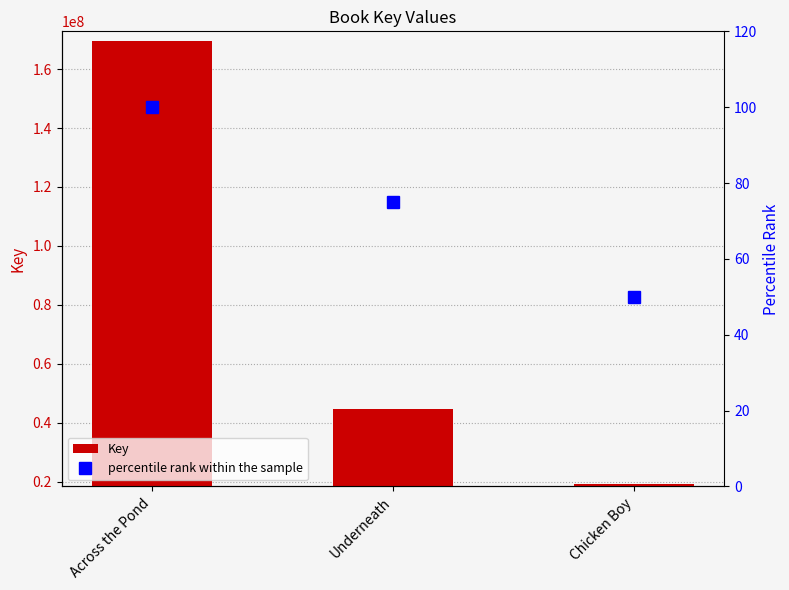

Rank the series at Across the Pond from lowest to highest value.

percentile rank within the sample, Key